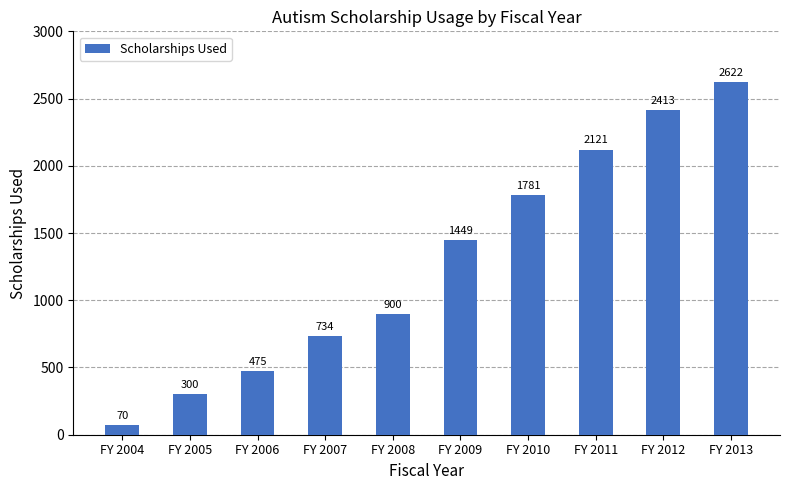

What is the ratio of the value at FY 2011 to the value at FY 2007?

2.9